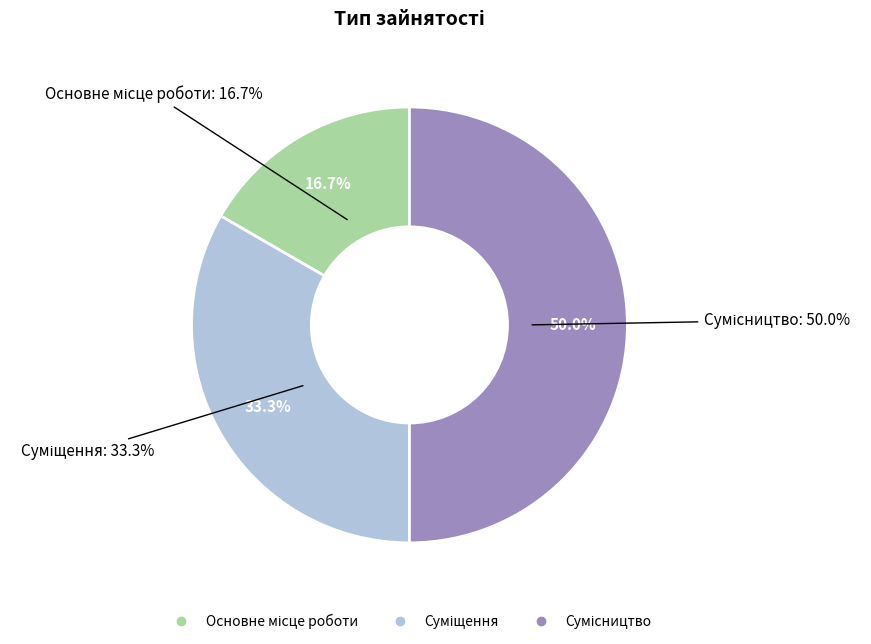

Count the number of slices in the pie.

3